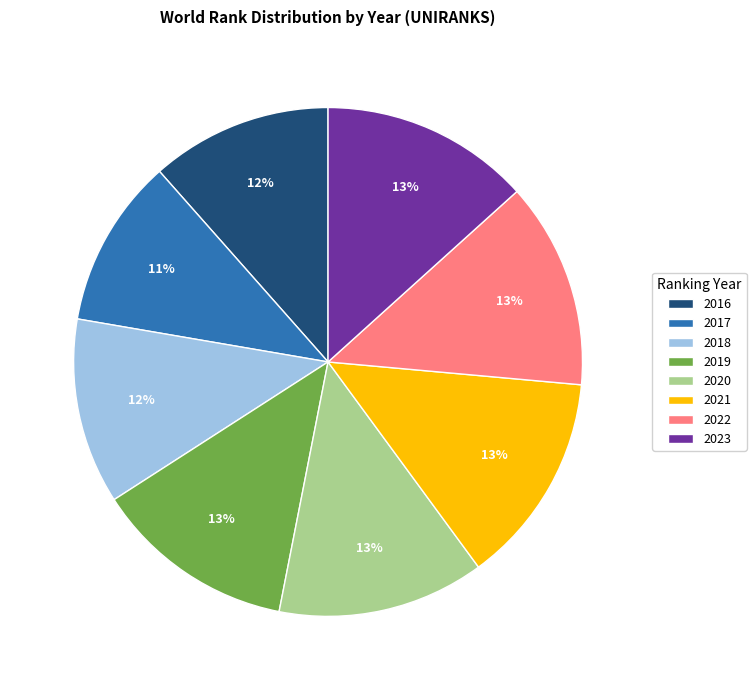

Combined, do 2023 and 2016 account for over 50%?

No